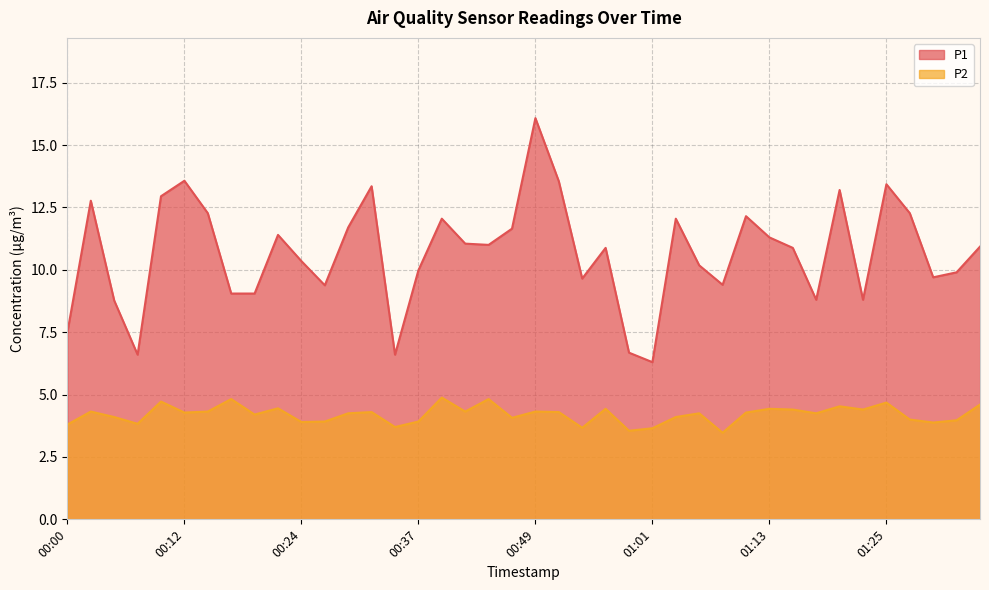

In P2, how many points are higher than both neighbors (excluding endpoints)?

13